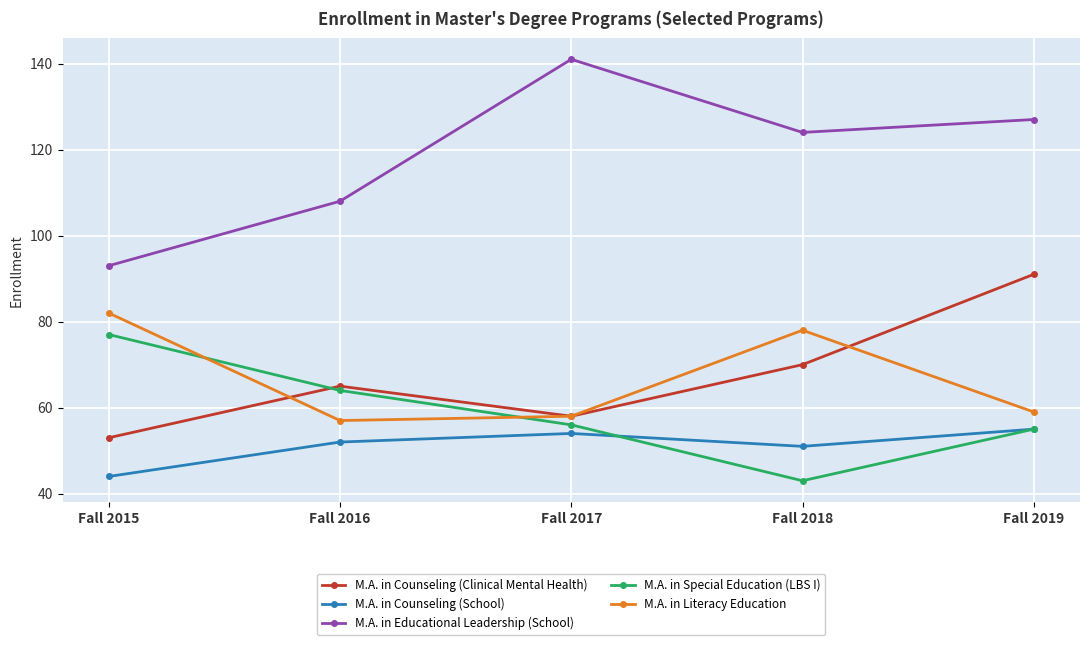

At Fall 2016, list the series in order from largest to smallest.

M.A. in Educational Leadership (School), M.A. in Counseling (Clinical Mental Health), M.A. in Special Education (LBS I), M.A. in Literacy Education, M.A. in Counseling (School)